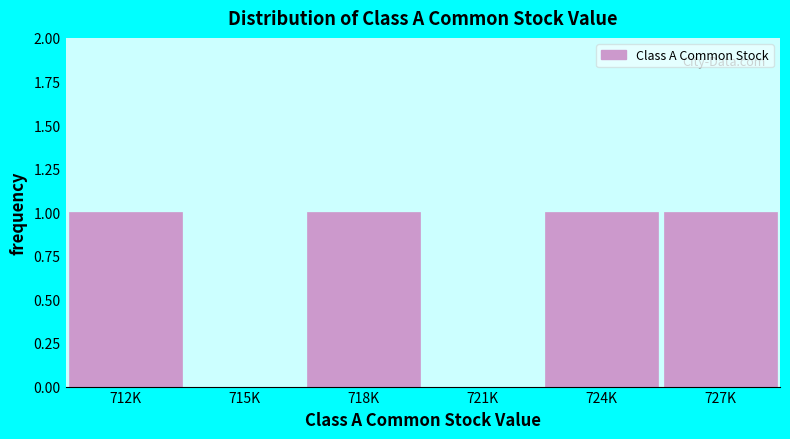

Reading left to right, transcribe all the data shown in this chart.

712K=1	715K=0	718K=1	721K=0	724K=1	727K=1